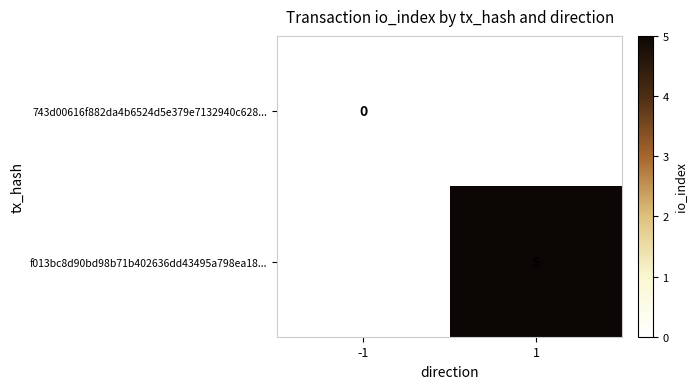

Is it true that f013bc8d90bd98b71b402636dd43495a798ea18... equals 5 at 1?

True